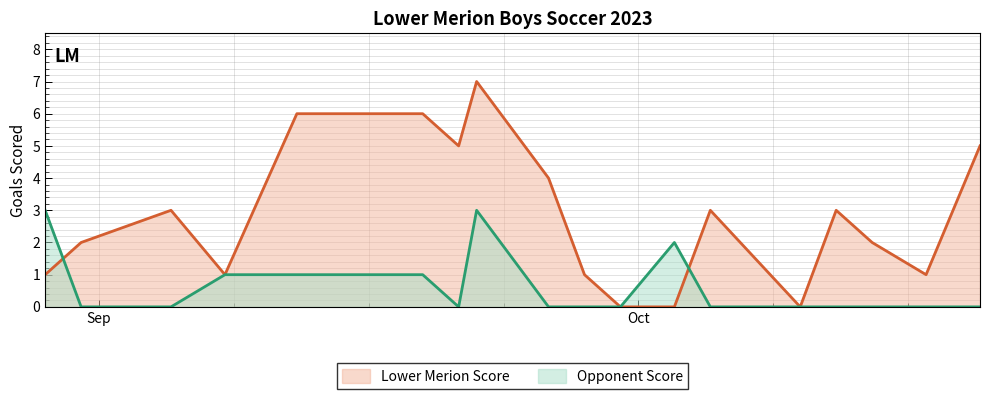

Rank the series by their maximum value, from lowest to highest.

Opponent Score, Lower Merion Score